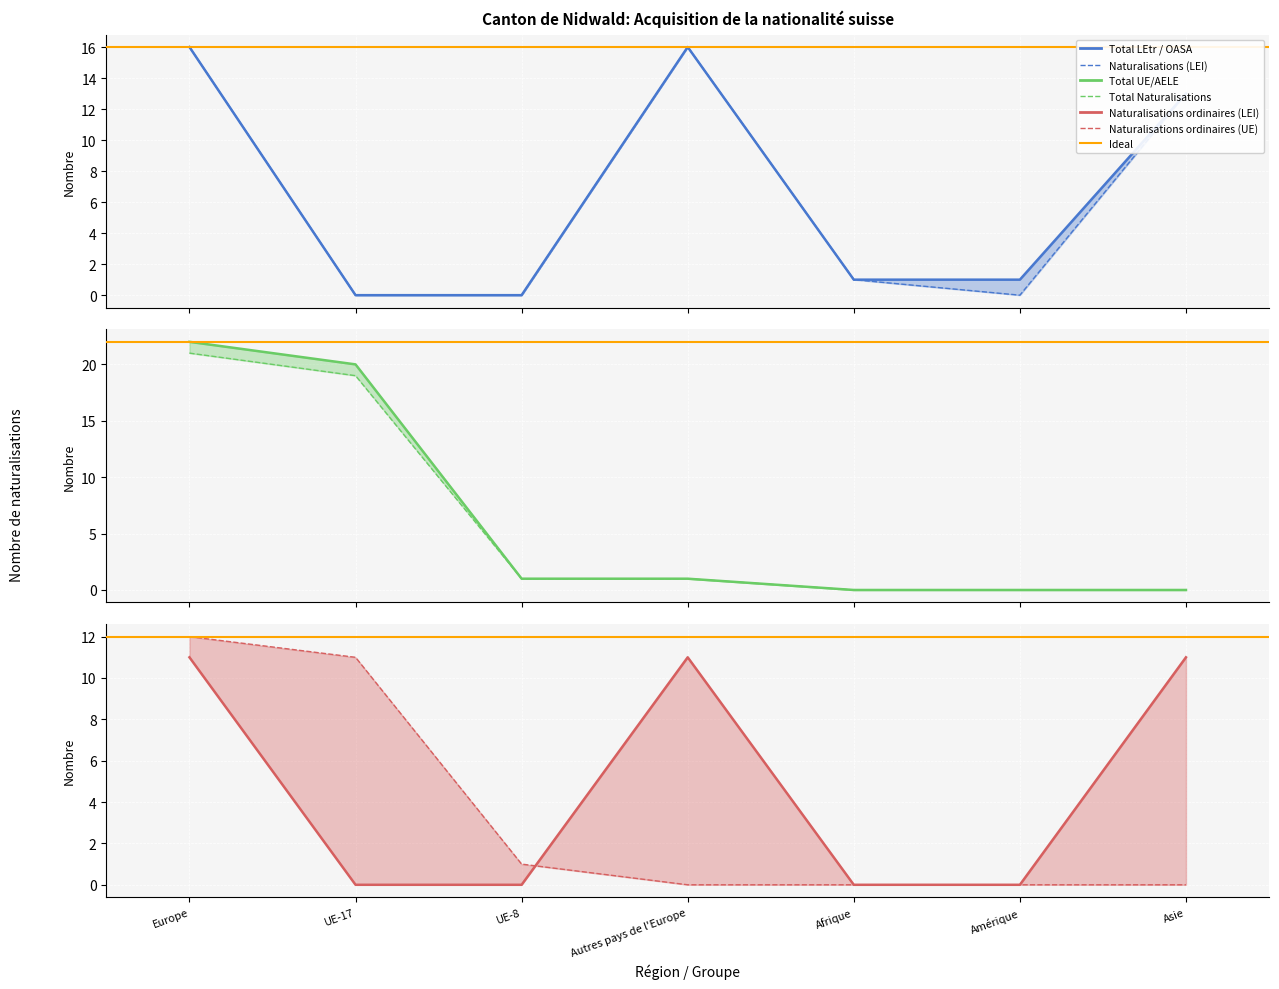

How many values in the Naturalisations (LEI) series exceed 1?

3